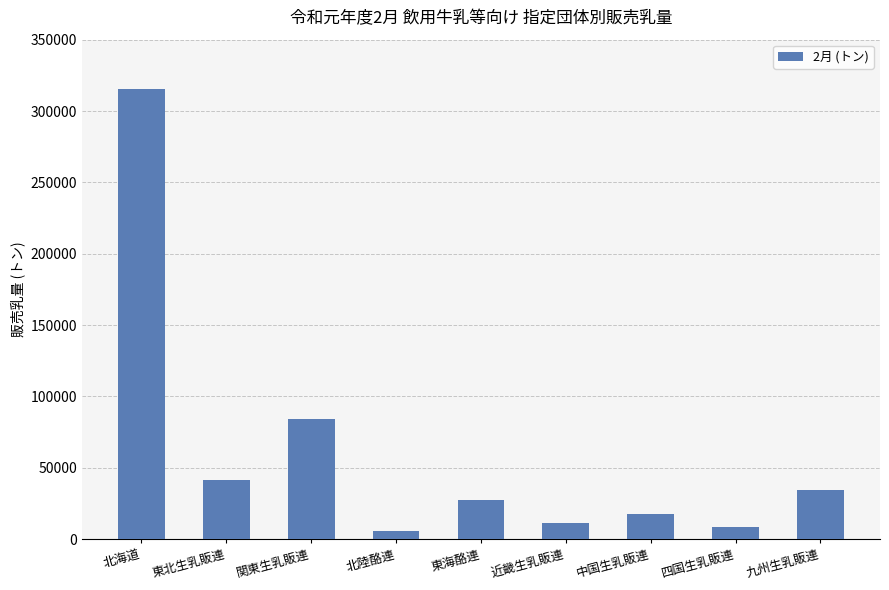

Count the number of categories in the chart.

9